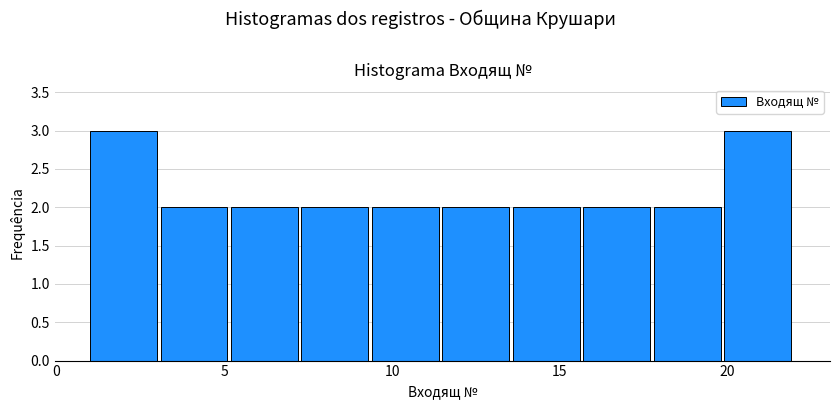

What is the height of the bar covering 1.0 to 3.1 on the x-axis? Neither the bar edges nor the heights are printed on the chart, so give them approximately, as read against the axes.

3